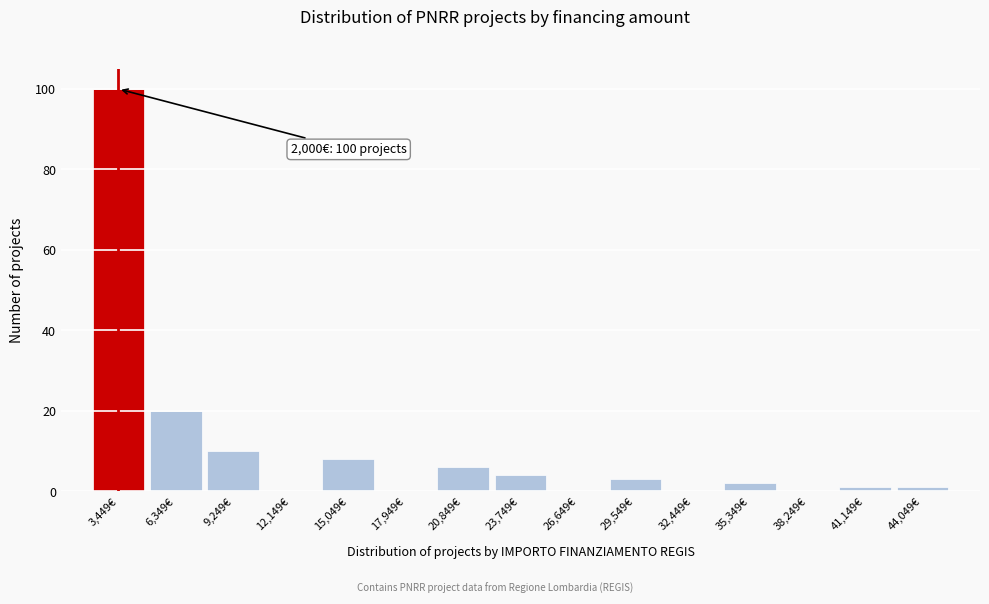

Which range on the x-axis has the tallest bar?

2000 to 5000